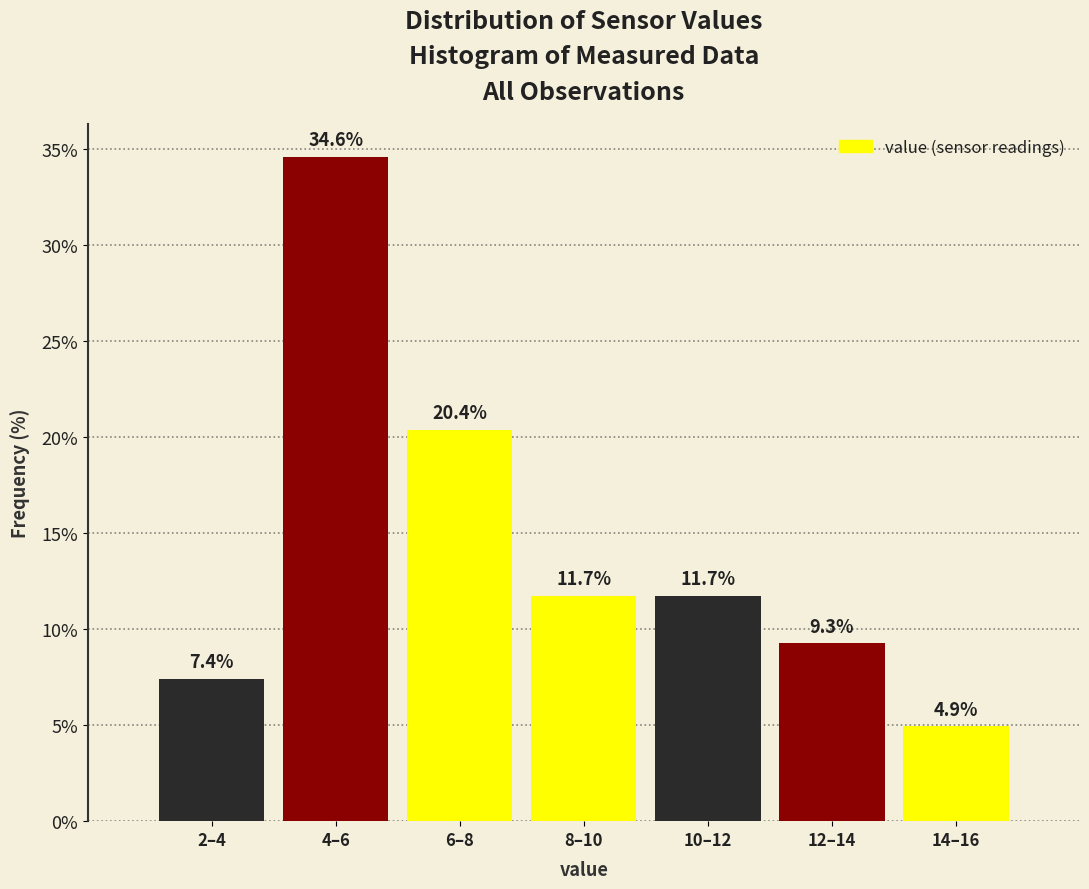

Reading left to right, extract all data points from this chart.

2–4=7.4	4–6=34.6	6–8=20.4	8–10=11.7	10–12=11.7	12–14=9.3	14–16=4.9